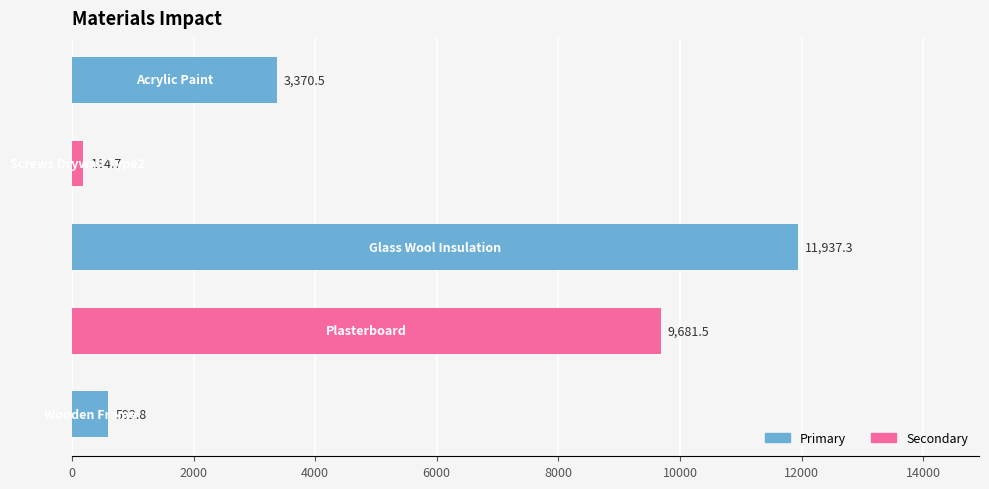

What is the difference between the maximum and minimum values?

11752.6